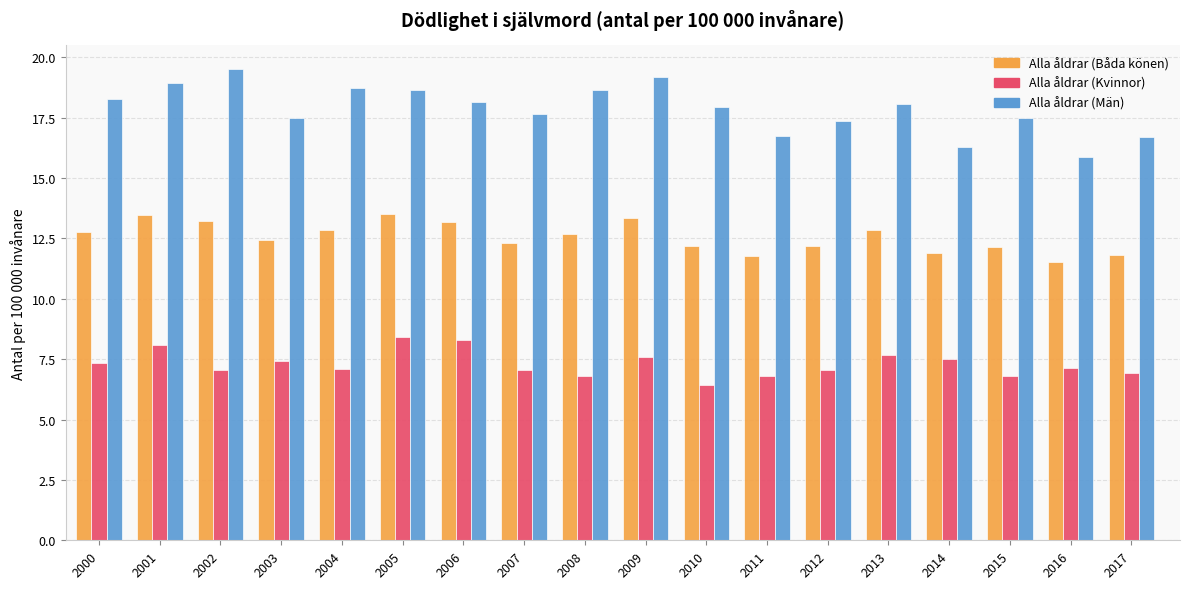

List the series in order of their overall mean, lowest first.

Alla åldrar (Kvinnor), Alla åldrar (Båda könen), Alla åldrar (Män)